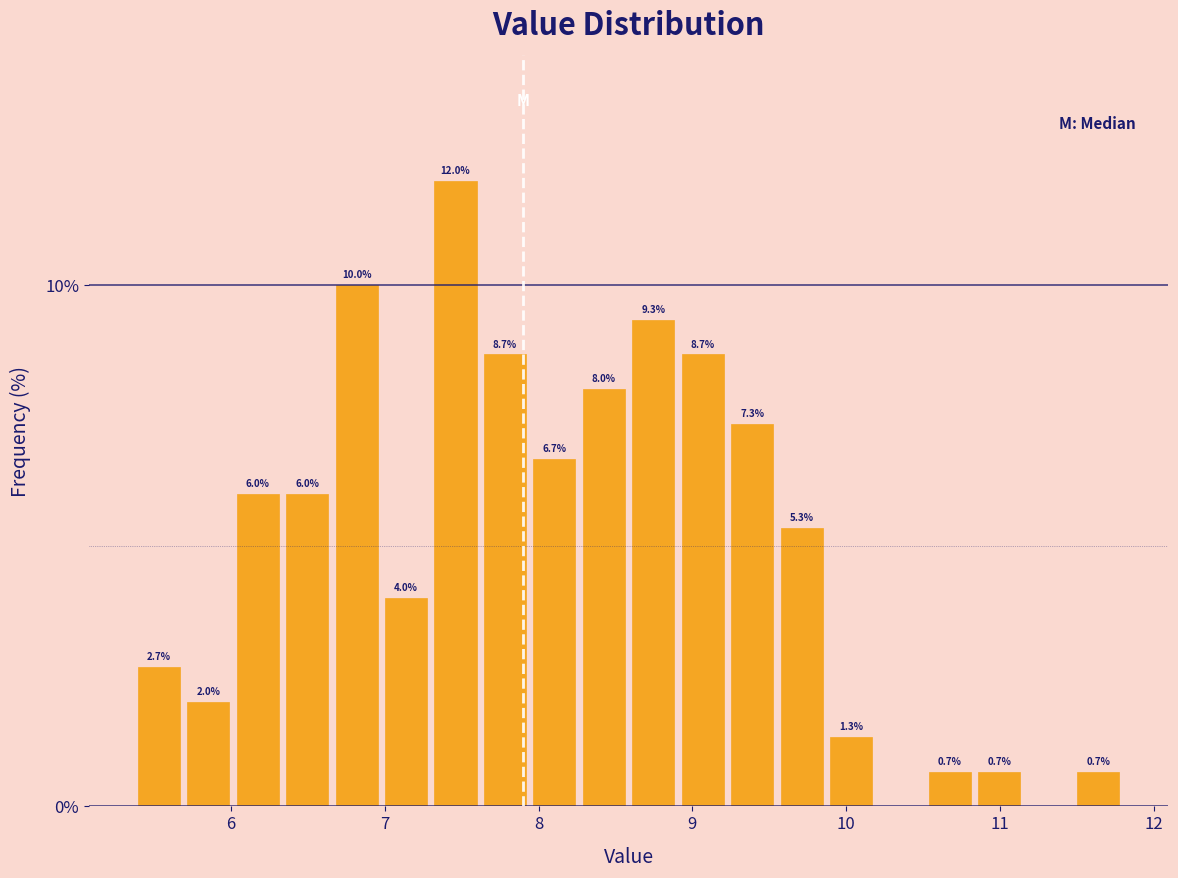

Read against the x-axis, roughly where is the centre of the tallest bar?

7.5